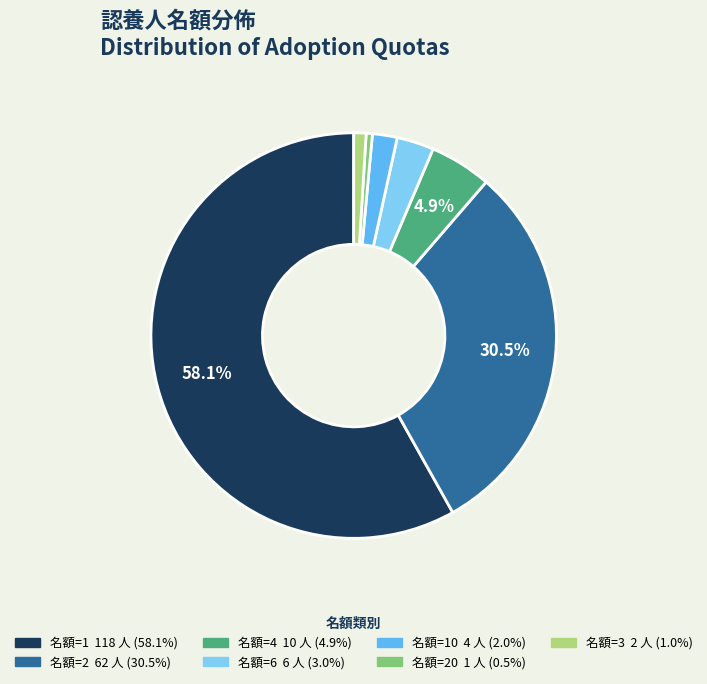

Is there any slice that represents more than half of the pie?

Yes